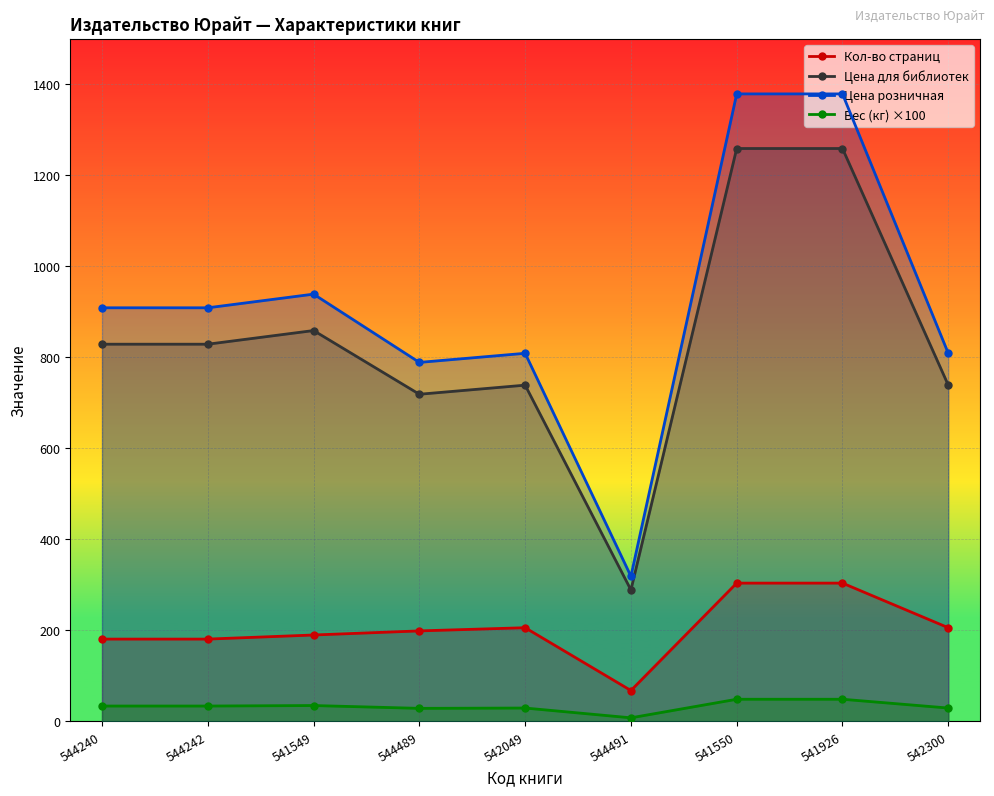

The value of Кол-во страниц at 544491 is 68.0. True or false?

True